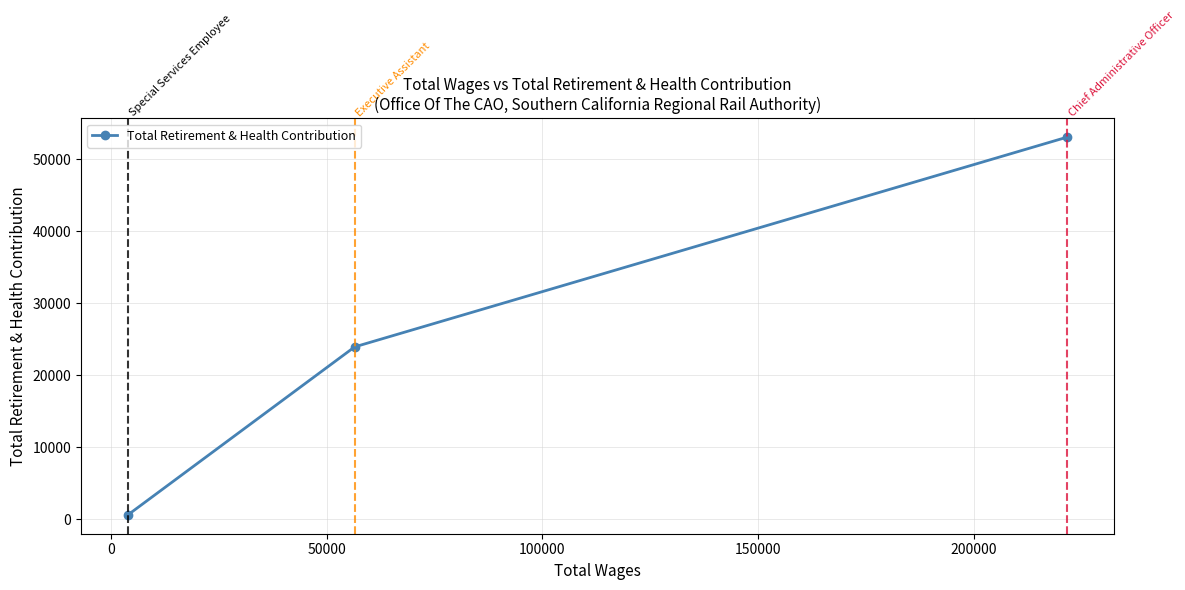

Does the chart display data point markers on the line(s)?

Yes